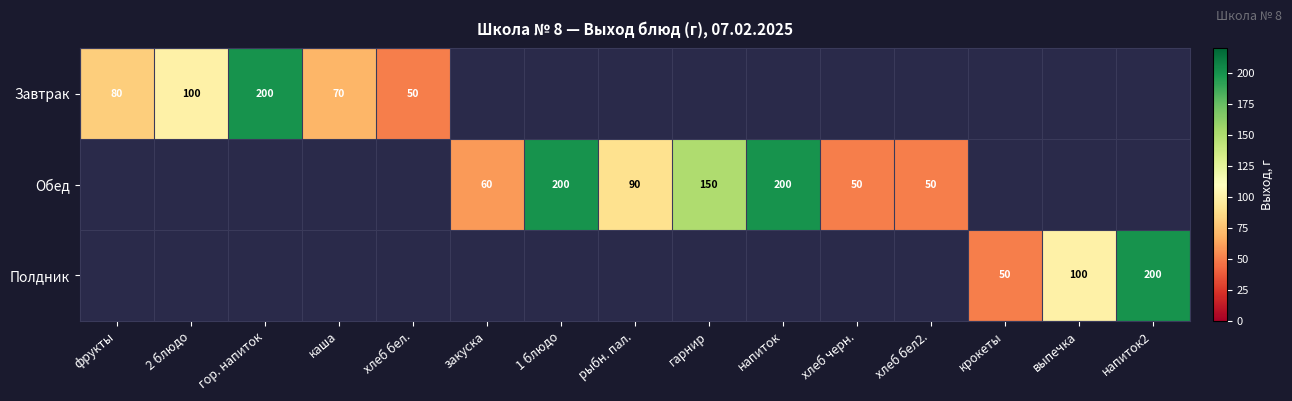

Is the value of Обед at хлеб черн. greater than the value of Завтрак at фрукты?

No